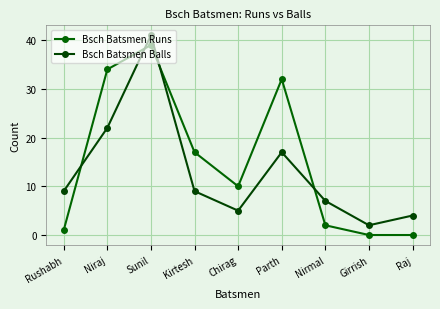

Rank the series by their maximum value, from highest to lowest.

Bsch Batsmen Balls, Bsch Batsmen Runs